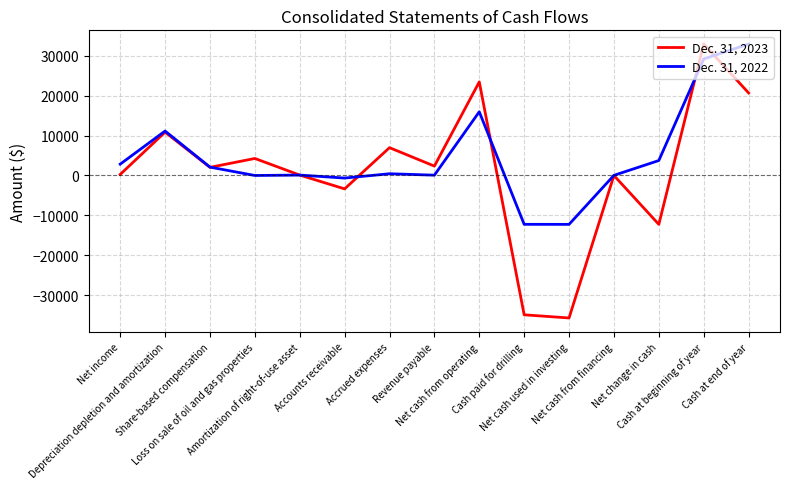

Rank the series by their average value, from lowest to highest.

Dec. 31, 2023, Dec. 31, 2022